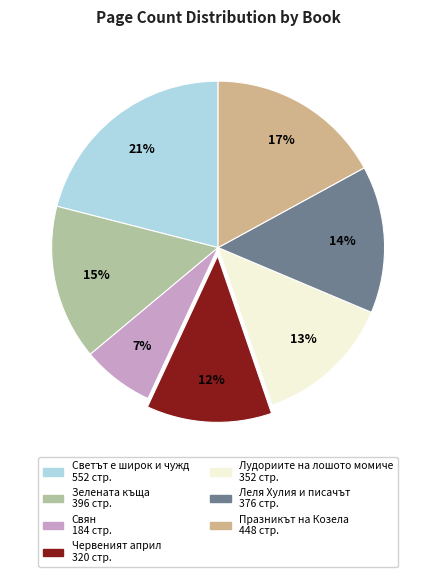

To the nearest percent, what is the average slice percentage?

14%